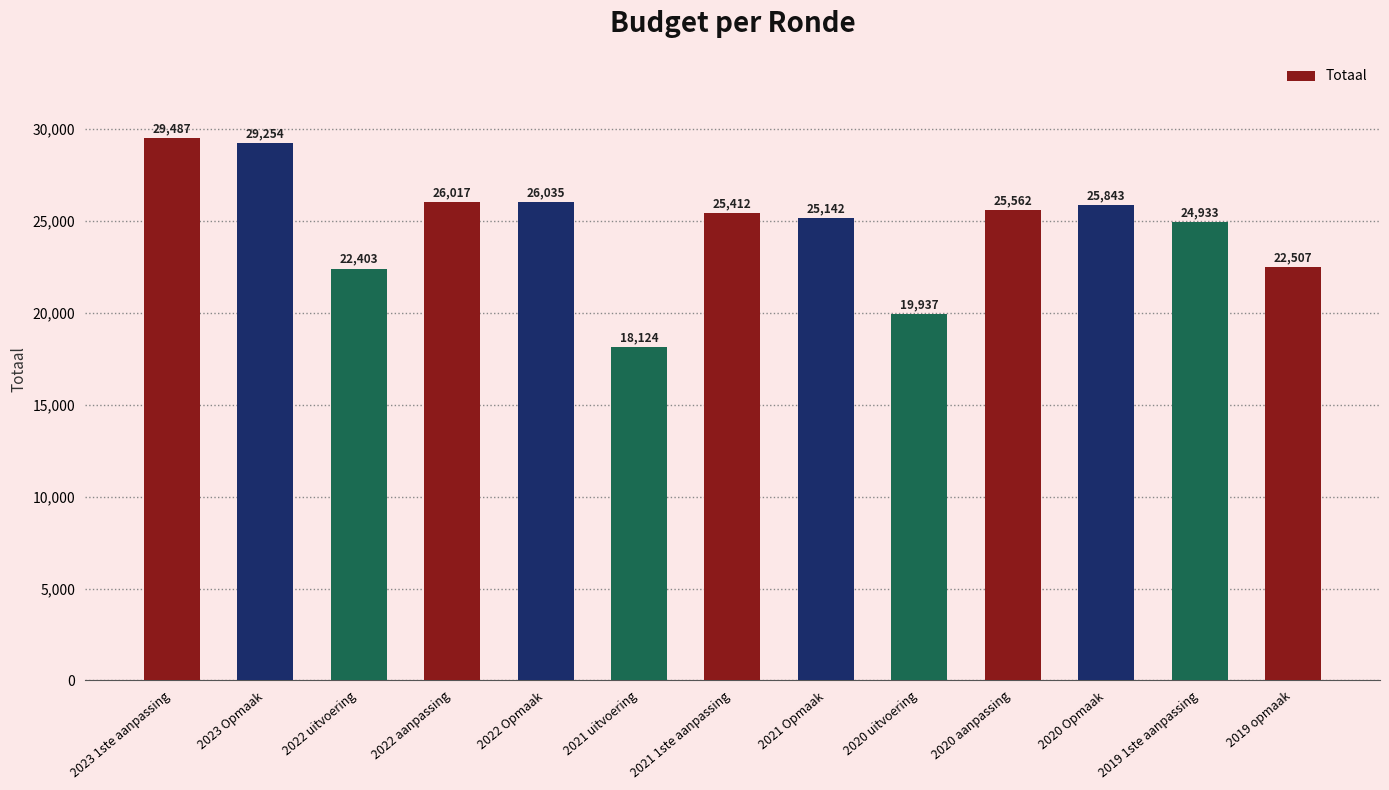

List the labels in order of value, largest first.

2023 1ste aanpassing, 2023 Opmaak, 2022 Opmaak, 2022 aanpassing, 2020 Opmaak, 2020 aanpassing, 2021 1ste aanpassing, 2021 Opmaak, 2019 1ste aanpassing, 2019 opmaak, 2022 uitvoering, 2020 uitvoering, 2021 uitvoering